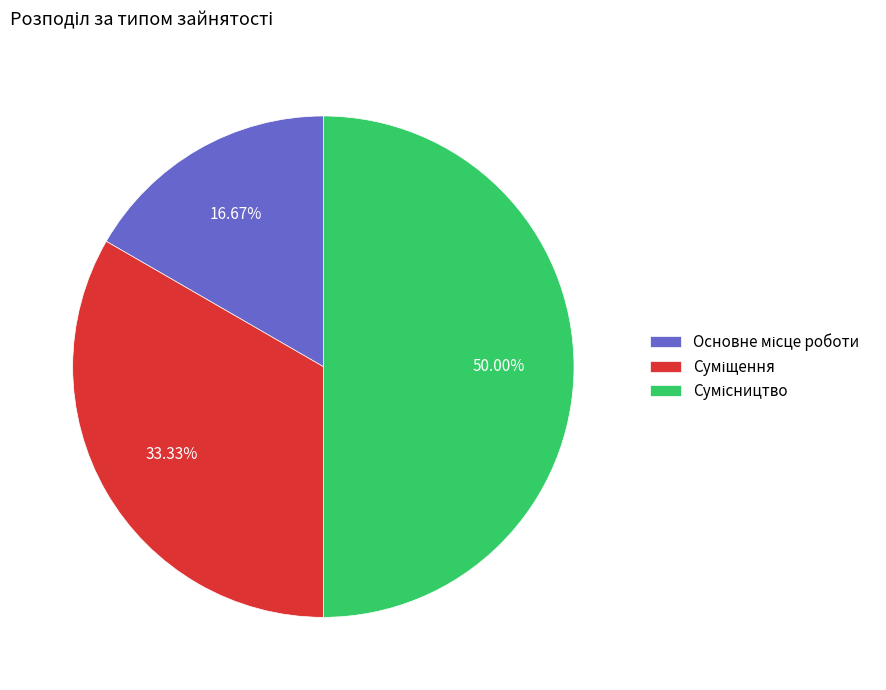

To the nearest percent, what is the combined percentage of Основне місце роботи and Суміщення?

50%